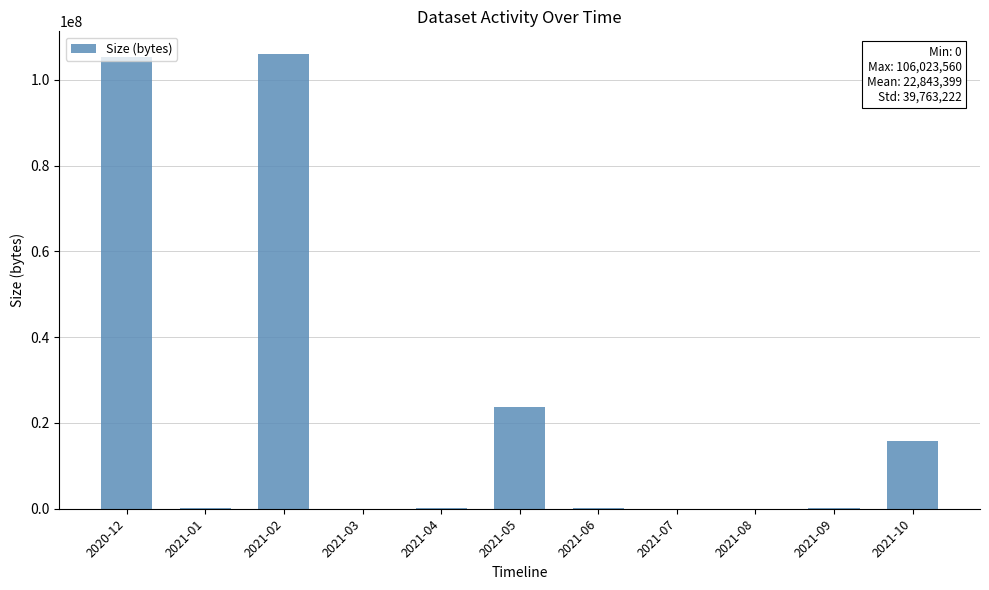

The chart shows a value of 64934834 at 2021-02. True or false?

False